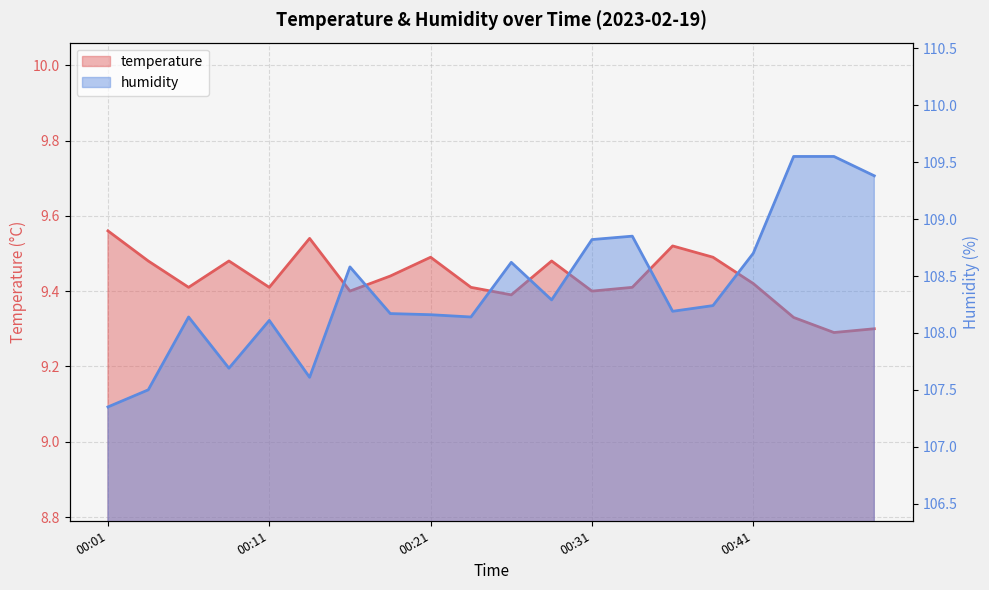

True or false: temperature has a value of 9.3 at 00:44.

True